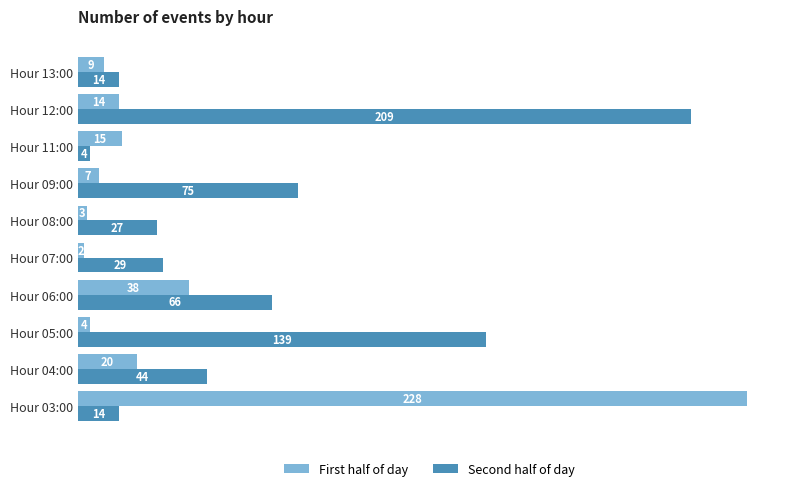

Which series has the largest total across all categories?

Second half of day